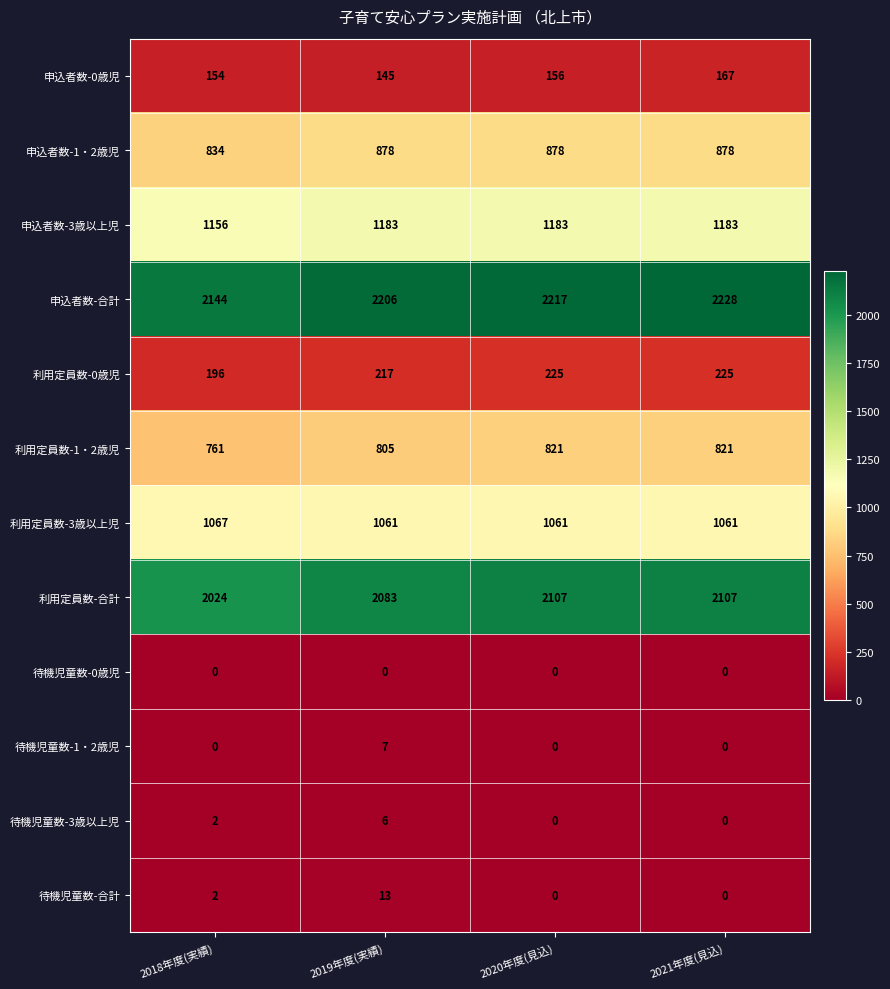

What is the sum of all 待機児童数-3歳以上児 values?

8